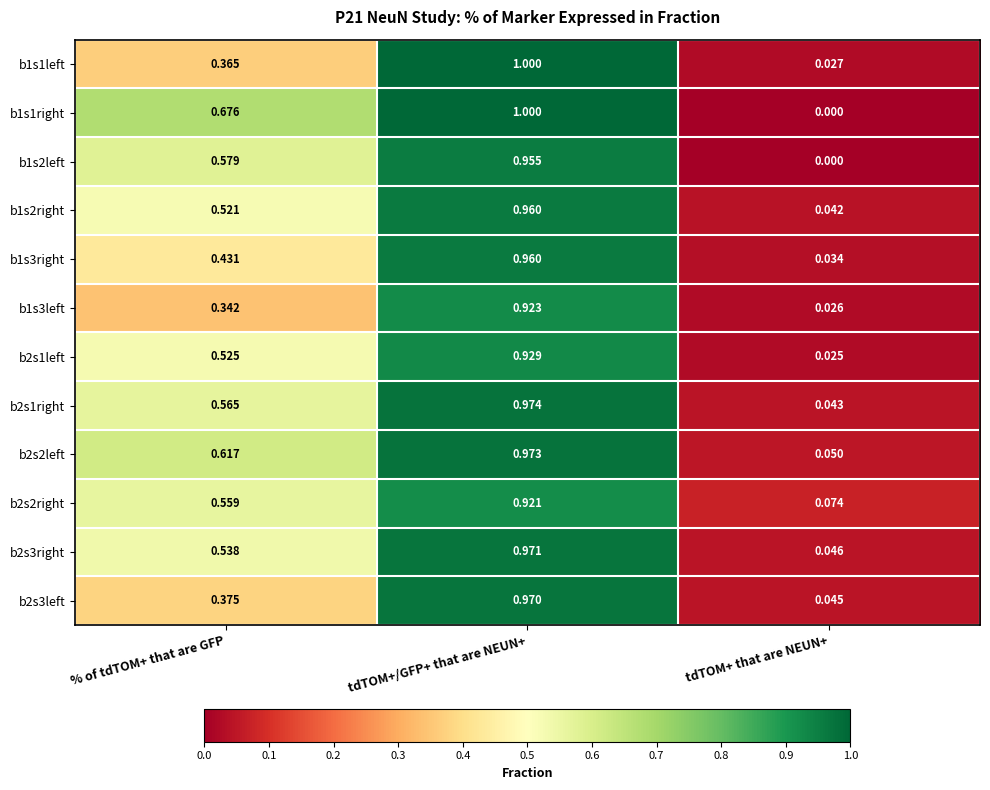

Where is b1s1right nearest to the value 0?

tdTOM+ that are NEUN+